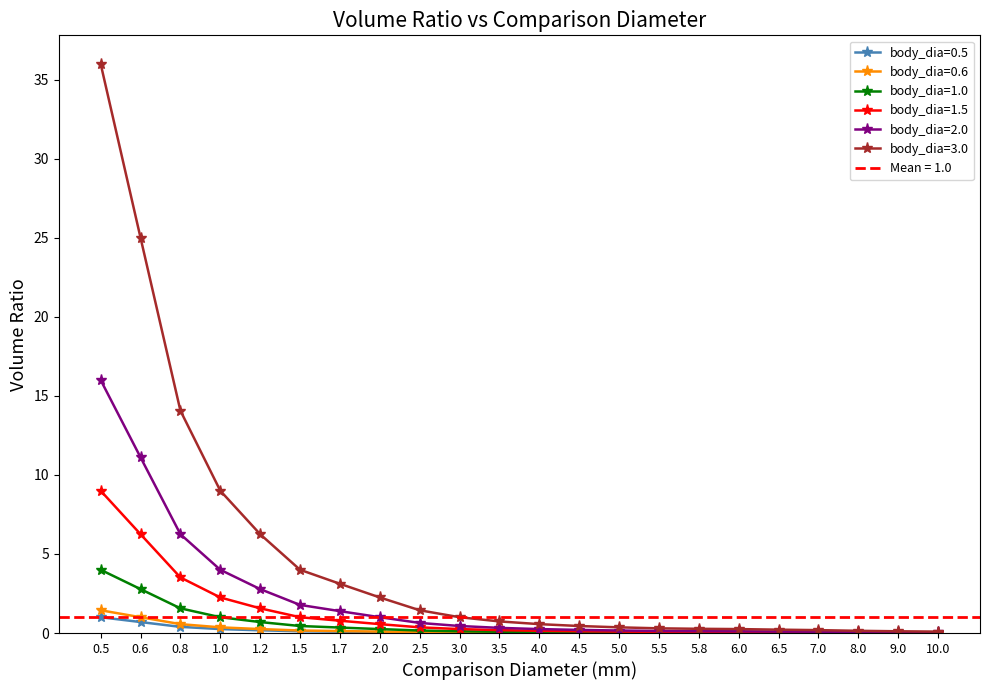

At 1.5, list the series in order from largest to smallest.

body_dia=3.0, body_dia=2.0, body_dia=1.5, body_dia=1.0, body_dia=0.6, body_dia=0.5